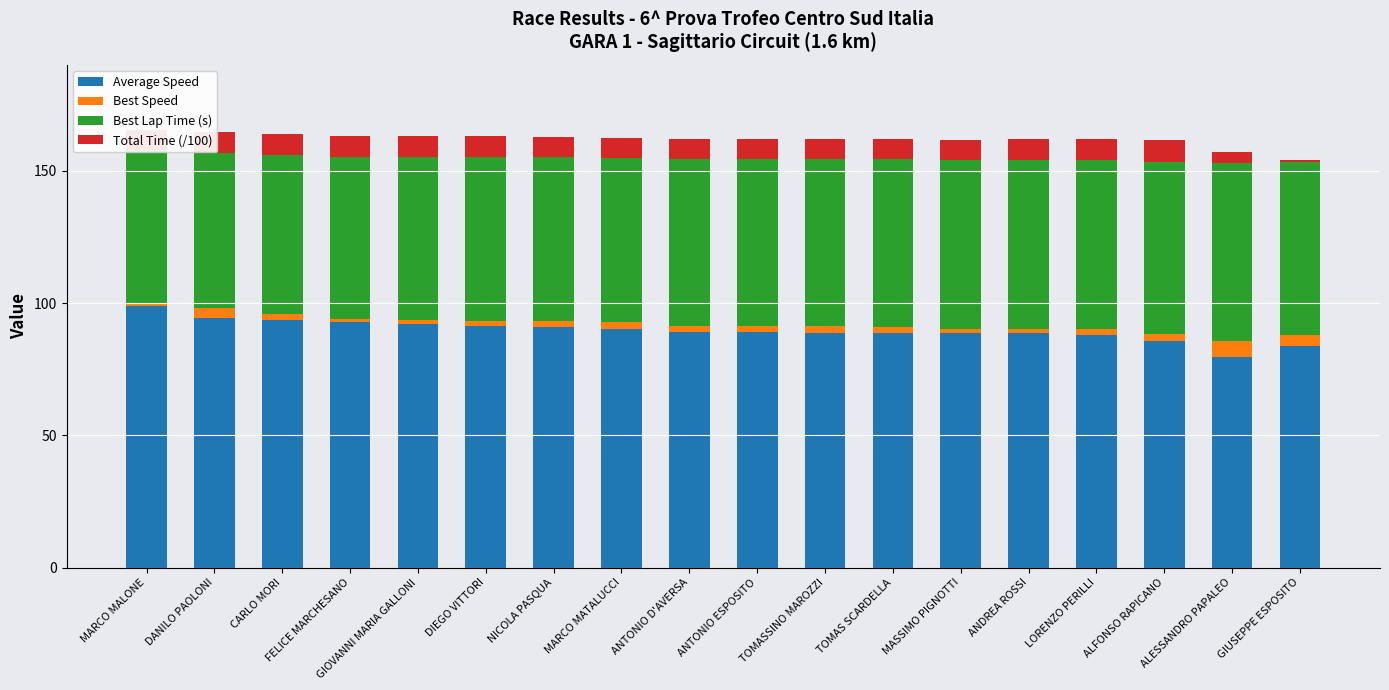

Reading left to right, what are all the values shown in this chart?

Average Speed: MARCO MALONE=98.7	DANILO PAOLONI=94.5	CARLO MORI=93.4	FELICE MARCHESANO=93.0	GIOVANNI MARIA GALLONI=92.0	DIEGO VITTORI=91.4	NICOLA PASQUA=91.1	MARCO MATALUCCI=90.1	ANTONIO D'AVERSA=88.9	ANTONIO ESPOSITO=88.9	TOMASSINO MAROZZI=88.8	TOMAS SCARDELLA=88.8	MASSIMO PIGNOTTI=88.5	ANDREA ROSSI=88.5	LORENZO PERILLI=88.0	ALFONSO RAPICANO=85.7	ALESSANDRO PAPALEO=79.6	GIUSEPPE ESPOSITO=83.6
Best Speed: MARCO MALONE=1.5	DANILO PAOLONI=3.5	CARLO MORI=2.4	FELICE MARCHESANO=1.0	GIOVANNI MARIA GALLONI=1.7	DIEGO VITTORI=2.0	NICOLA PASQUA=2.2	MARCO MATALUCCI=2.6	ANTONIO D'AVERSA=2.4	ANTONIO ESPOSITO=2.4	TOMASSINO MAROZZI=2.6	TOMAS SCARDELLA=2.3	MASSIMO PIGNOTTI=1.5	ANDREA ROSSI=1.7	LORENZO PERILLI=2.2	ALFONSO RAPICANO=2.5	ALESSANDRO PAPALEO=6.2	GIUSEPPE ESPOSITO=4.3
Best Lap Time (s): MARCO MALONE=57.5	DANILO PAOLONI=58.7	CARLO MORI=60.1	FELICE MARCHESANO=61.3	GIOVANNI MARIA GALLONI=61.5	DIEGO VITTORI=61.7	NICOLA PASQUA=61.7	MARCO MATALUCCI=62.2	ANTONIO D'AVERSA=63.1	ANTONIO ESPOSITO=63.1	TOMASSINO MAROZZI=63.0	TOMAS SCARDELLA=63.2	MASSIMO PIGNOTTI=64.0	ANDREA ROSSI=63.9	LORENZO PERILLI=63.9	ALFONSO RAPICANO=65.3	ALESSANDRO PAPALEO=67.1	GIUSEPPE ESPOSITO=65.5
Total Time (/100): MARCO MALONE=7.6	DANILO PAOLONI=7.9	CARLO MORI=8.0	FELICE MARCHESANO=8.1	GIOVANNI MARIA GALLONI=8.1	DIEGO VITTORI=8.2	NICOLA PASQUA=7.6	MARCO MATALUCCI=7.7	ANTONIO D'AVERSA=7.8	ANTONIO ESPOSITO=7.8	TOMASSINO MAROZZI=7.8	TOMAS SCARDELLA=7.8	MASSIMO PIGNOTTI=7.8	ANDREA ROSSI=7.8	LORENZO PERILLI=7.9	ALFONSO RAPICANO=8.1	ALESSANDRO PAPALEO=4.3	GIUSEPPE ESPOSITO=0.7